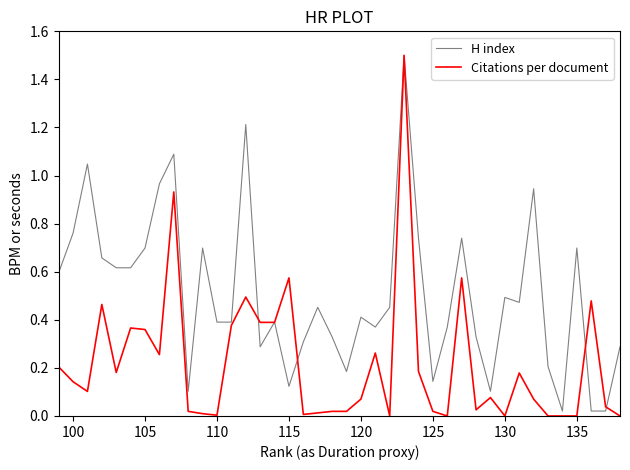

What is the average value of the Citations per document series?

0.2